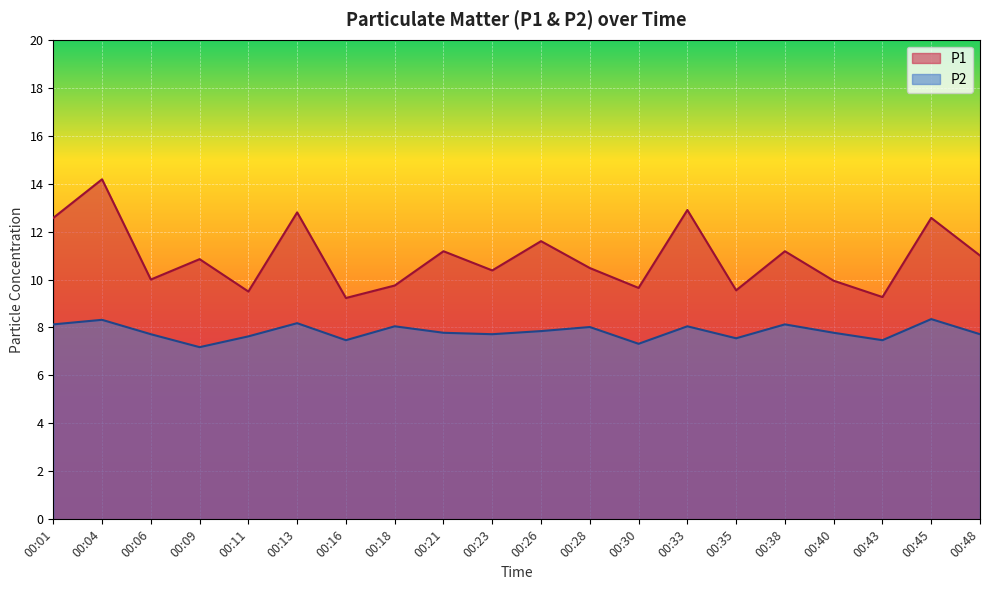

What is the sum of all P2 values?

156.4